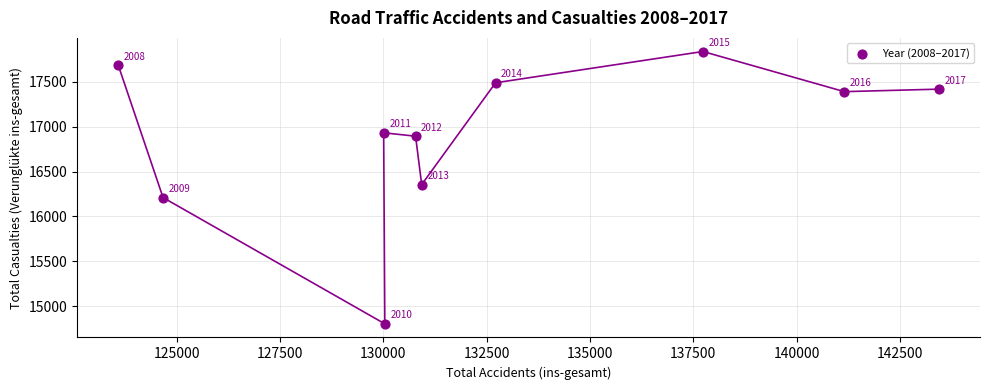

What Y value in the scatter plot is closest to 16320?

16355